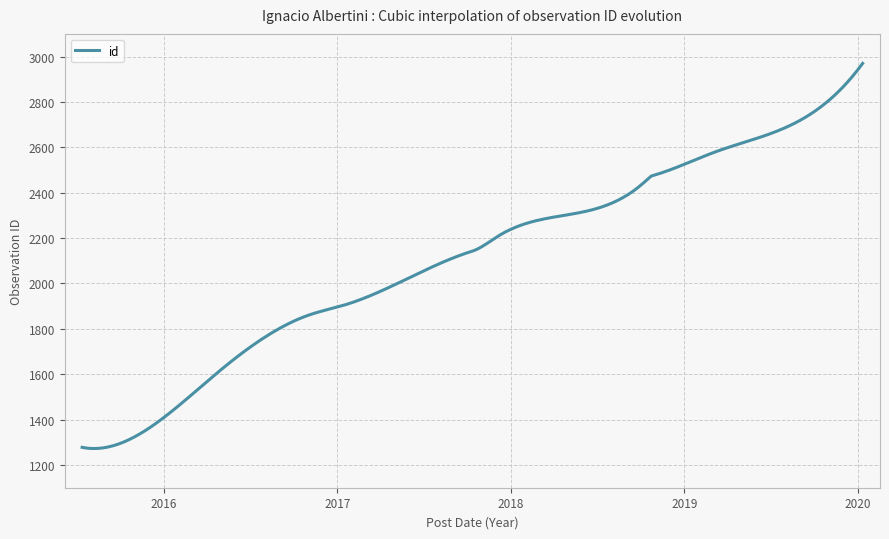

What is the minimum value shown in the chart?

1272.7